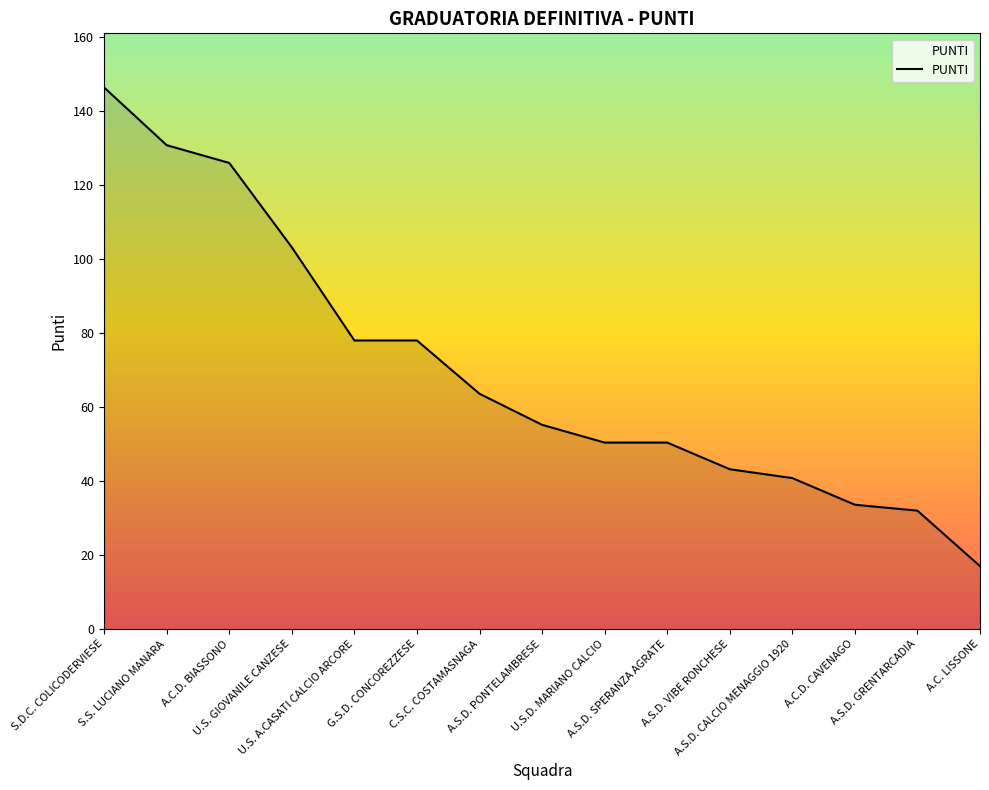

What is the difference between the maximum and minimum values?

129.4